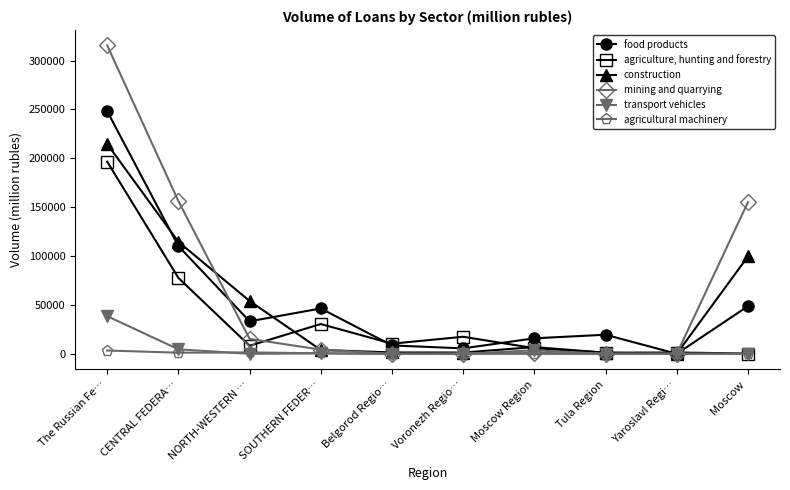

What position from the right is CENTRAL FEDERA…?

9